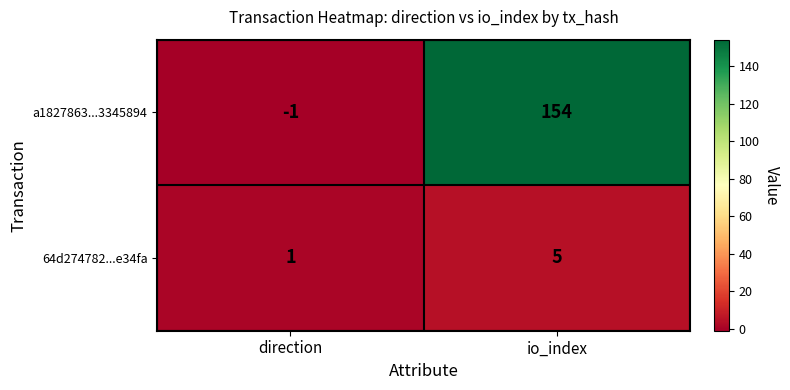

Reading right to left, extract all data points from this chart.

a1827863...3345894: 154	-1
64d274782...e34fa: 5	1